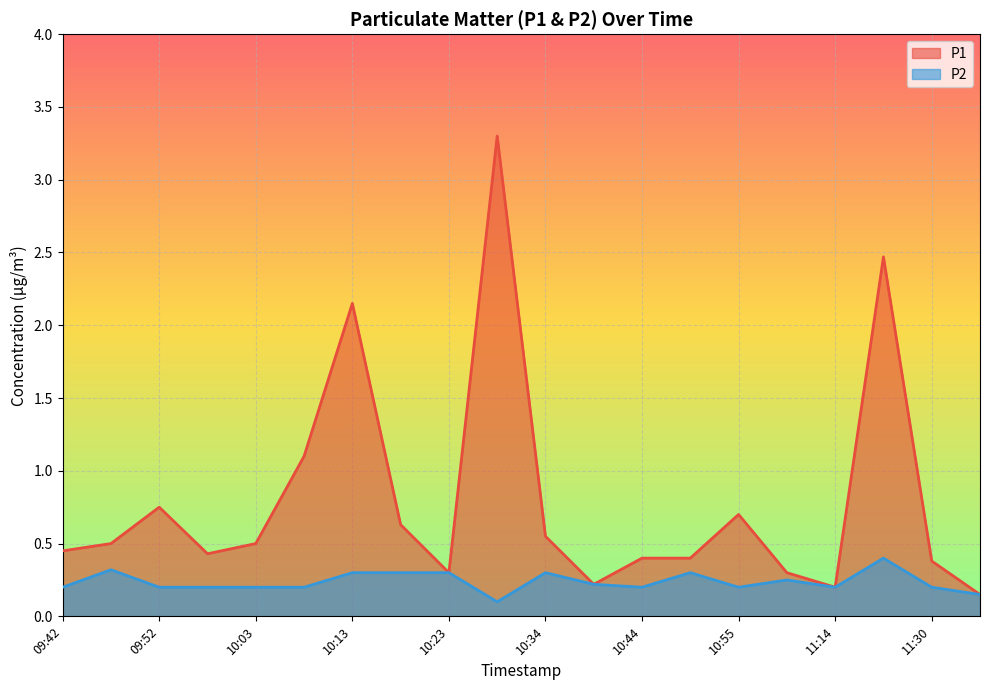

Reading left to right, what are all the values shown in this chart?

P1: 09:42=0.5	09:47=0.5	09:52=0.8	09:58=0.4	10:03=0.5	10:08=1.1	10:13=2.1	10:18=0.6	10:23=0.3	10:28=3.3	10:34=0.6	10:39=0.2	10:44=0.4	10:50=0.4	10:55=0.7	11:00=0.3	11:14=0.2	11:19=2.5	11:30=0.4	11:35=0.1
P2: 09:42=0.2	09:47=0.3	09:52=0.2	09:58=0.2	10:03=0.2	10:08=0.2	10:13=0.3	10:18=0.3	10:23=0.3	10:28=0.1	10:34=0.3	10:39=0.2	10:44=0.2	10:50=0.3	10:55=0.2	11:00=0.2	11:14=0.2	11:19=0.4	11:30=0.2	11:35=0.1